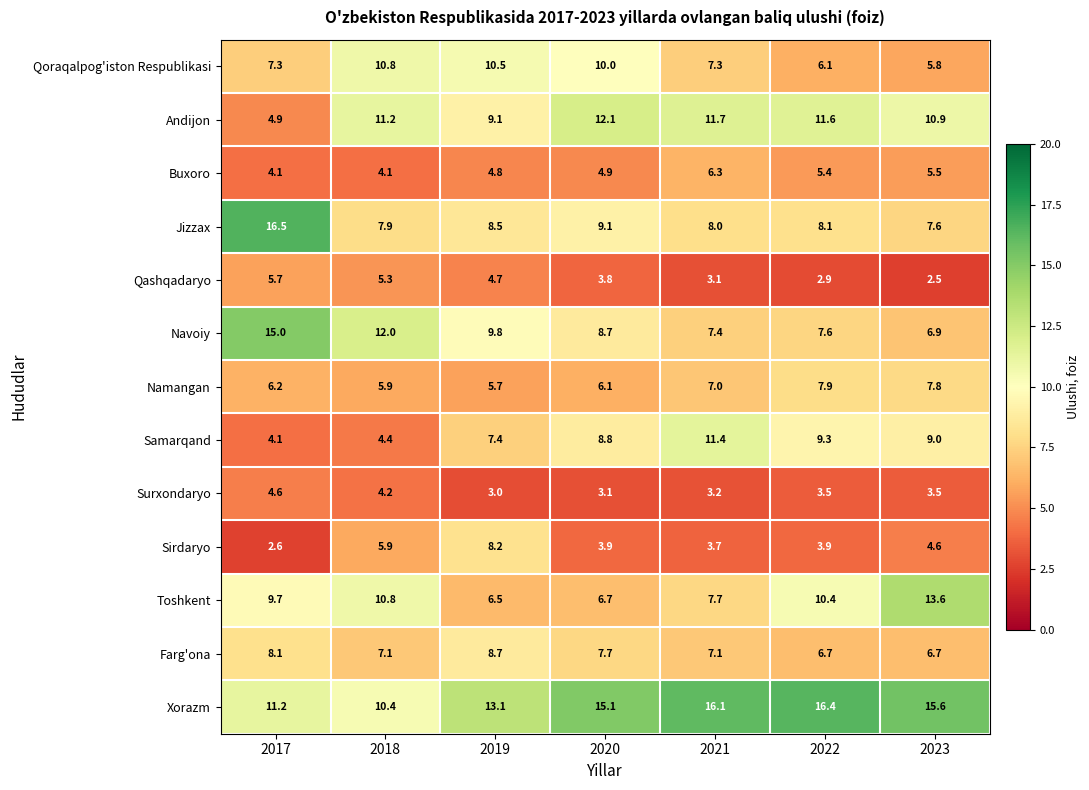

Between 2017 and 2023, which series saw the biggest shift?

Jizzax